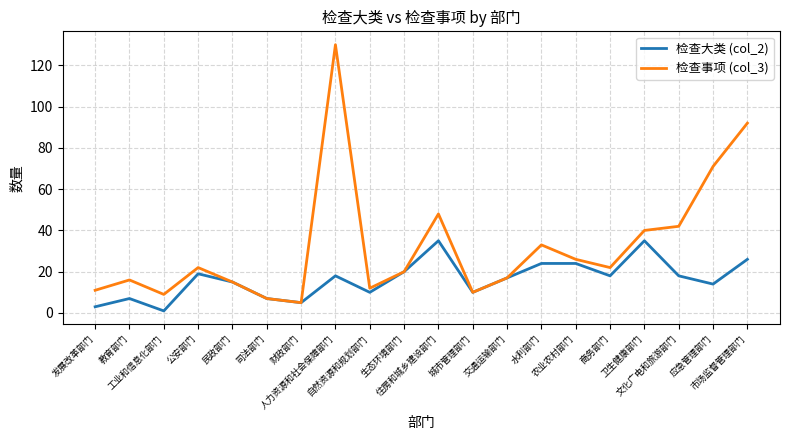

In 检查事项 (col_3), how many points are higher than both neighbors (excluding endpoints)?

5